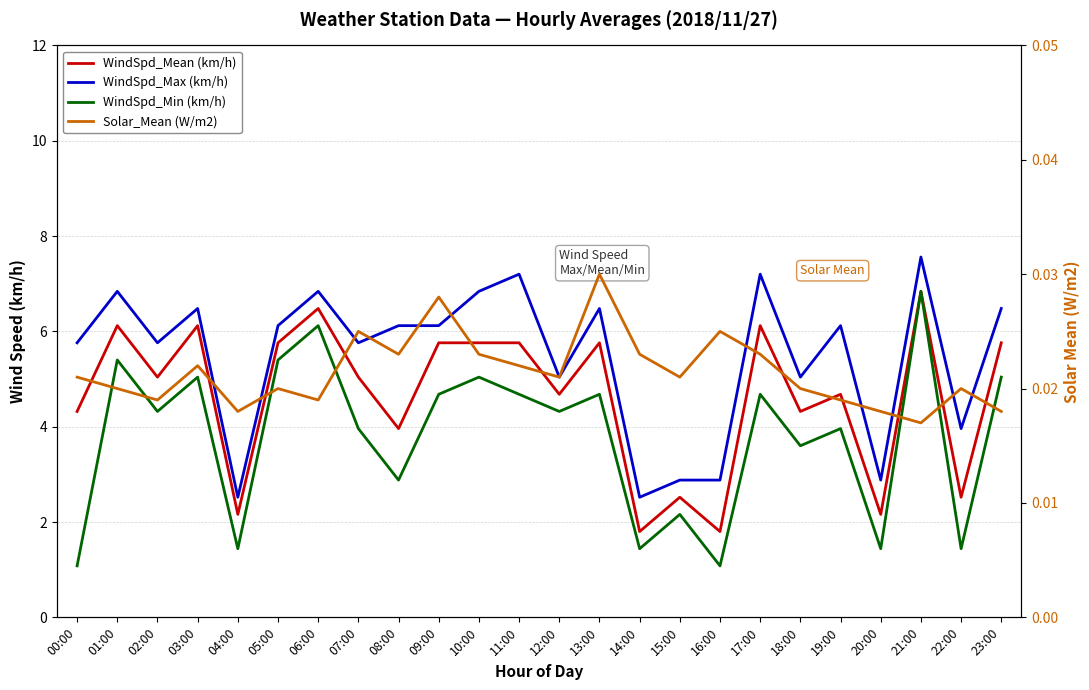

How many lines are shown in the chart?

4